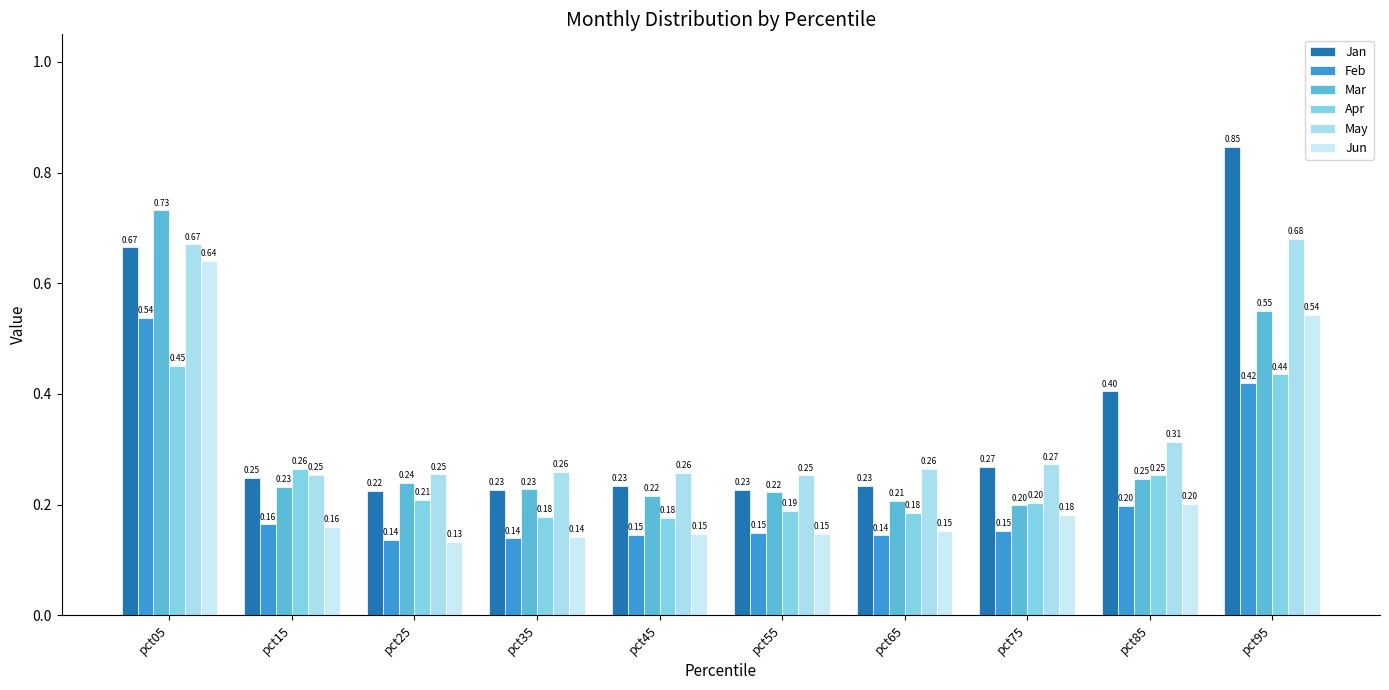

What is the minimum value shown in the chart?

0.1